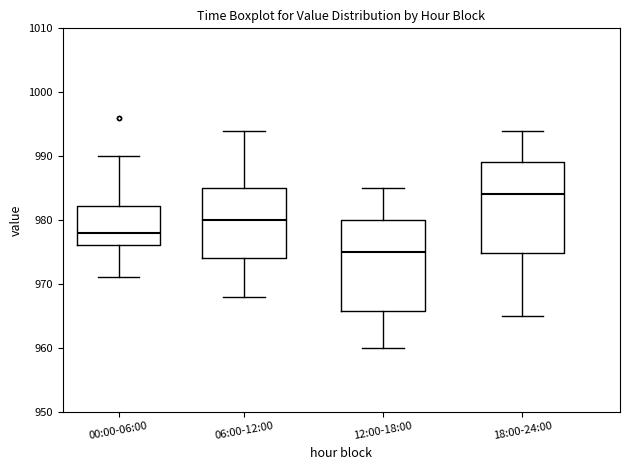

Reading left to right, transcribe this box plot: for each box, give where its median line is, the range the box spans, and where its two whiskers end, as read against the y-axis. The values are not printed on the chart, so give them approximately, as read against the axis.

00:00-06:00: median 978, box 976 to 982, whiskers 971 to 990
06:00-12:00: median 980, box 974 to 985, whiskers 968 to 994
12:00-18:00: median 975, box 966 to 980, whiskers 960 to 985
18:00-24:00: median 984, box 975 to 989, whiskers 965 to 994